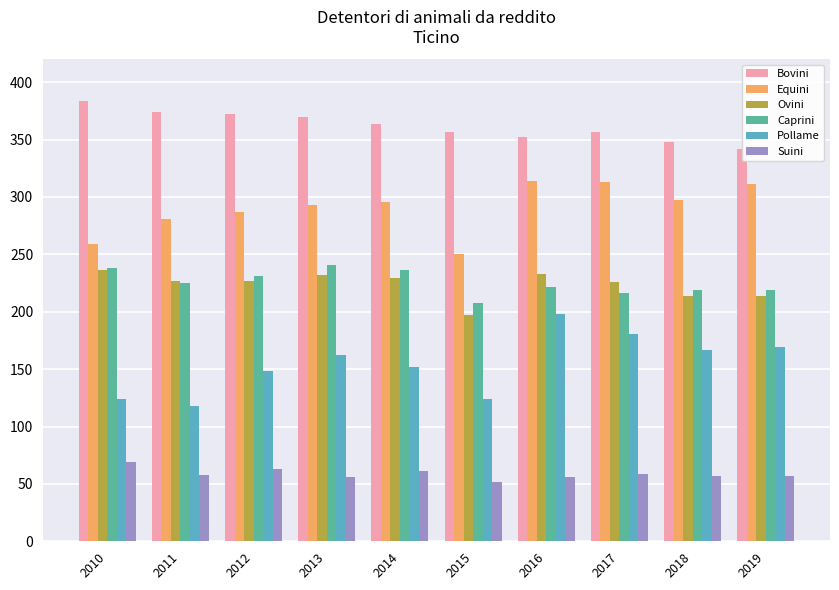

How many bars are there in each group?

6